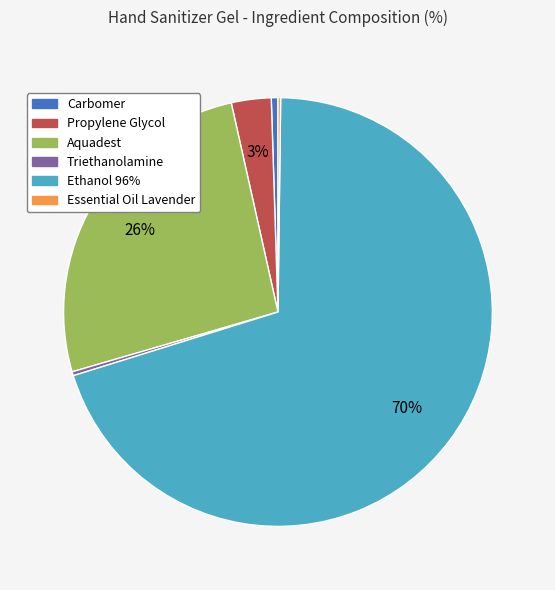

Which category accounts for the majority?

Ethanol 96%